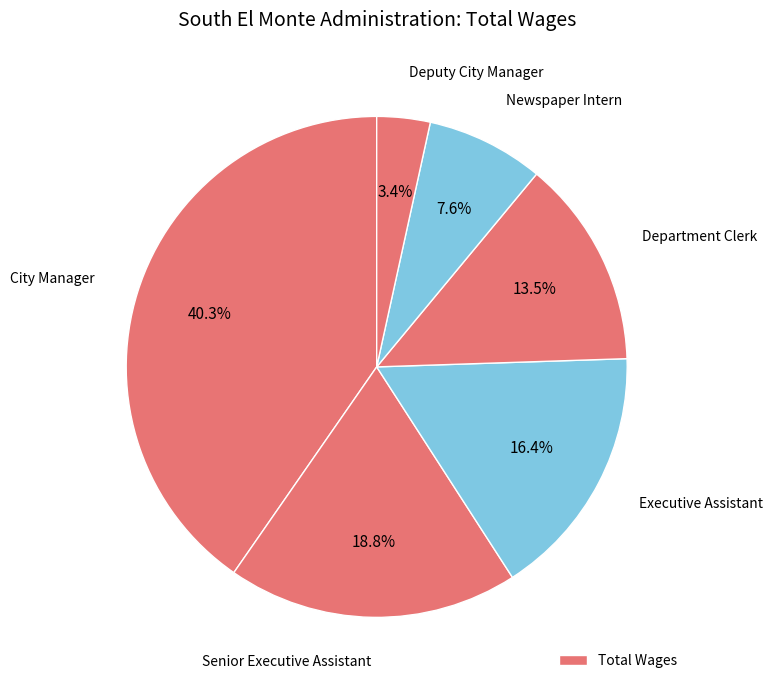

How many segments does this pie chart have?

6